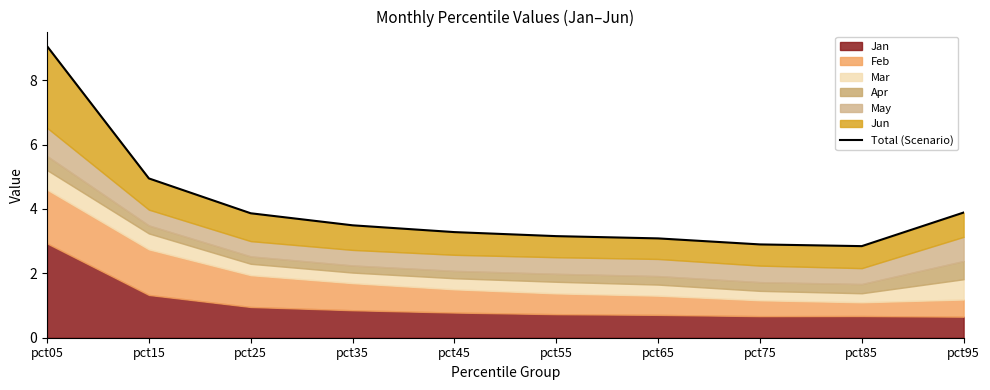

Which label corresponds to the smallest value in the chart?

pct85